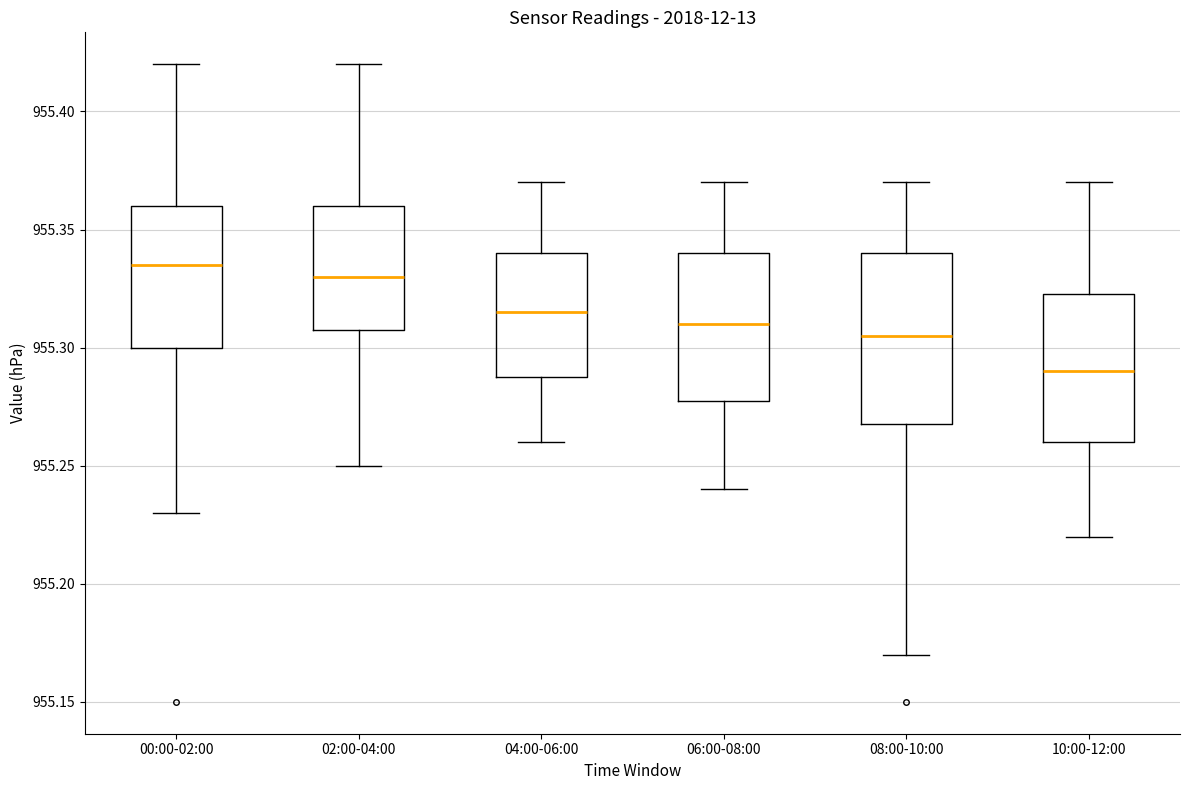

Where does the upper whisker of the box for 10:00-12:00 end on the y-axis? The values are not printed on the chart, so give them approximately, as read against the axis.

955.370